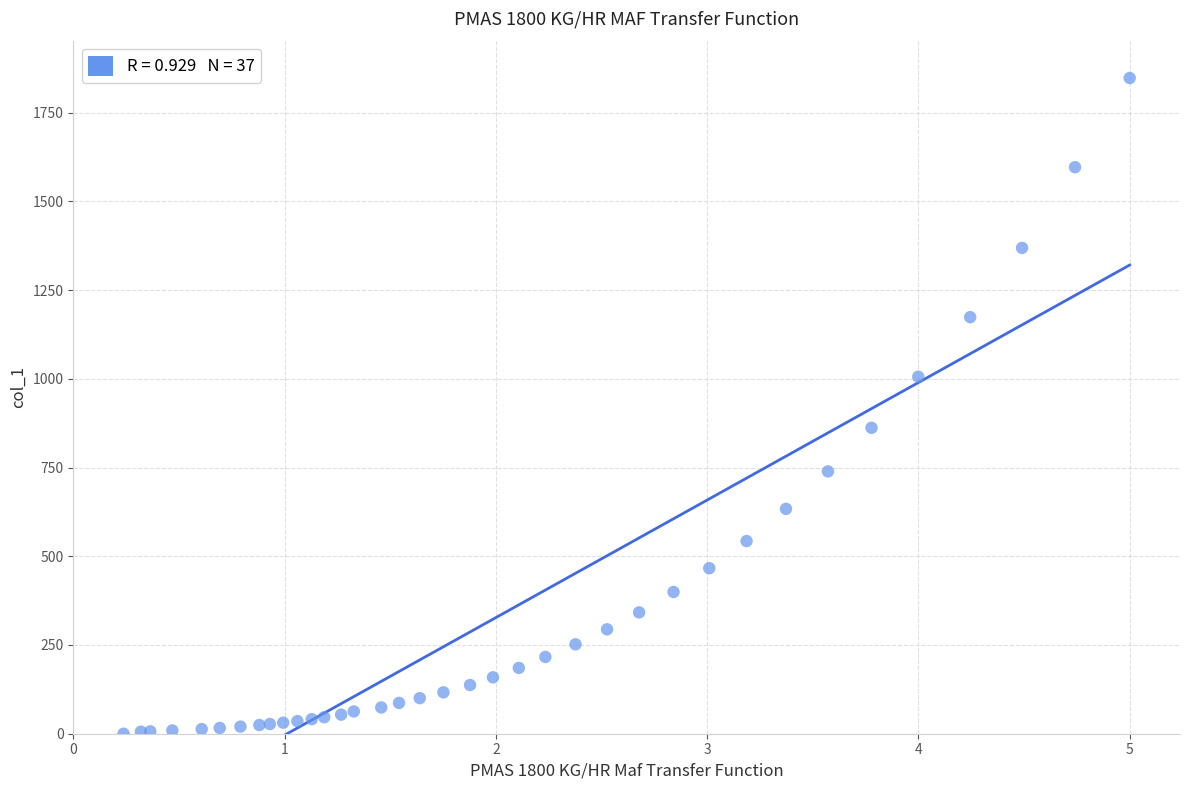

What Y value in the scatter plot is closest to 923?

861.8